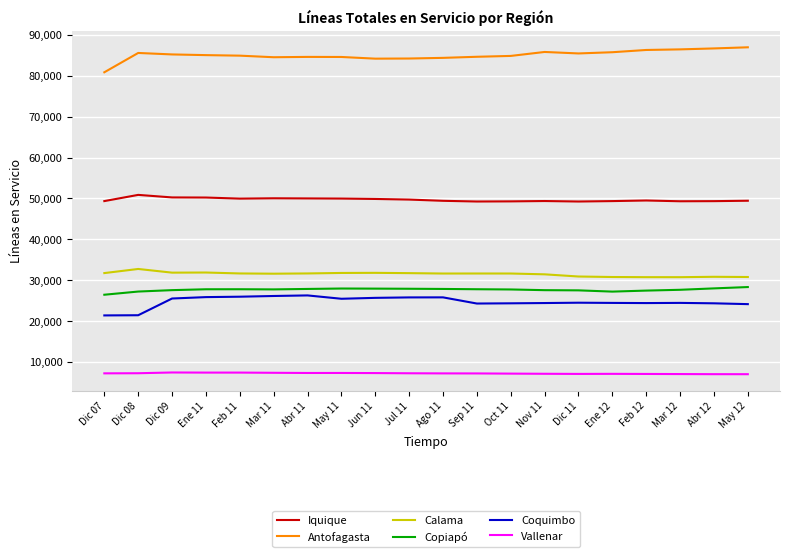

What is the spread (max minus min) of values at Oct 11?

77733